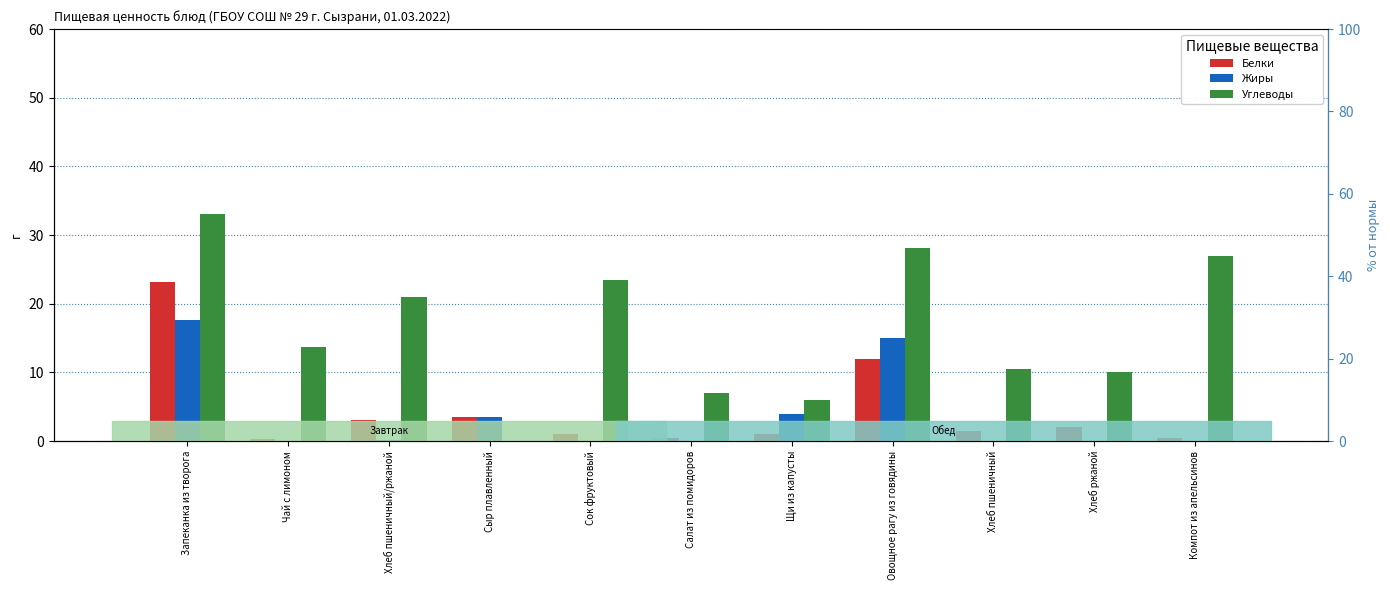

Between Салат из помидоров and Овощное рагу из говядины, which series saw the biggest shift?

Углеводы